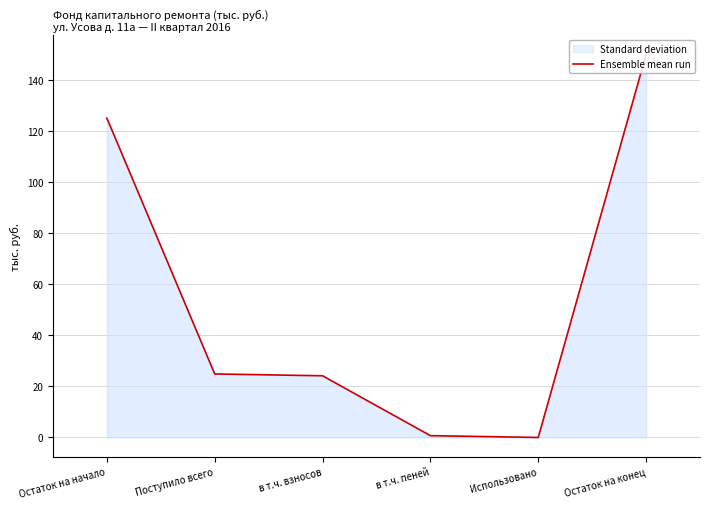

At which label is the value closest to 74?

Поступило всего